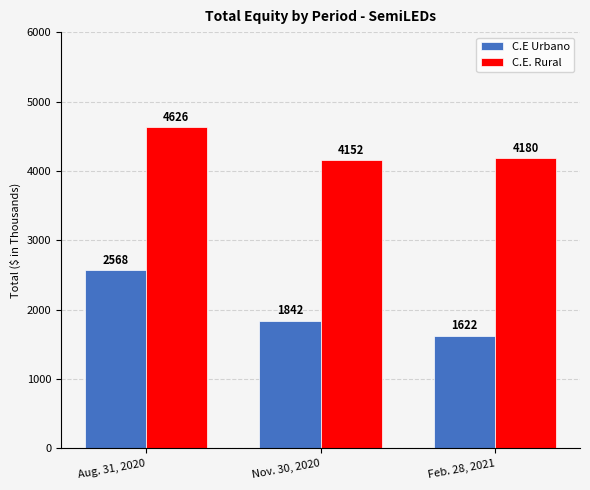

How many groups of bars are there?

3